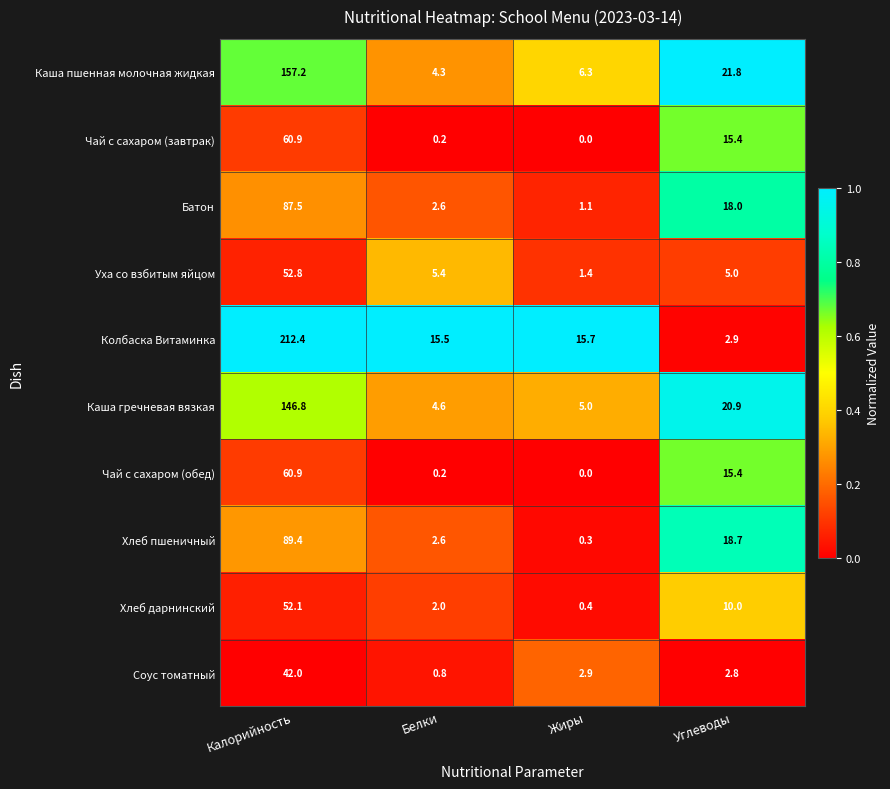

How many data points does each series have?

4